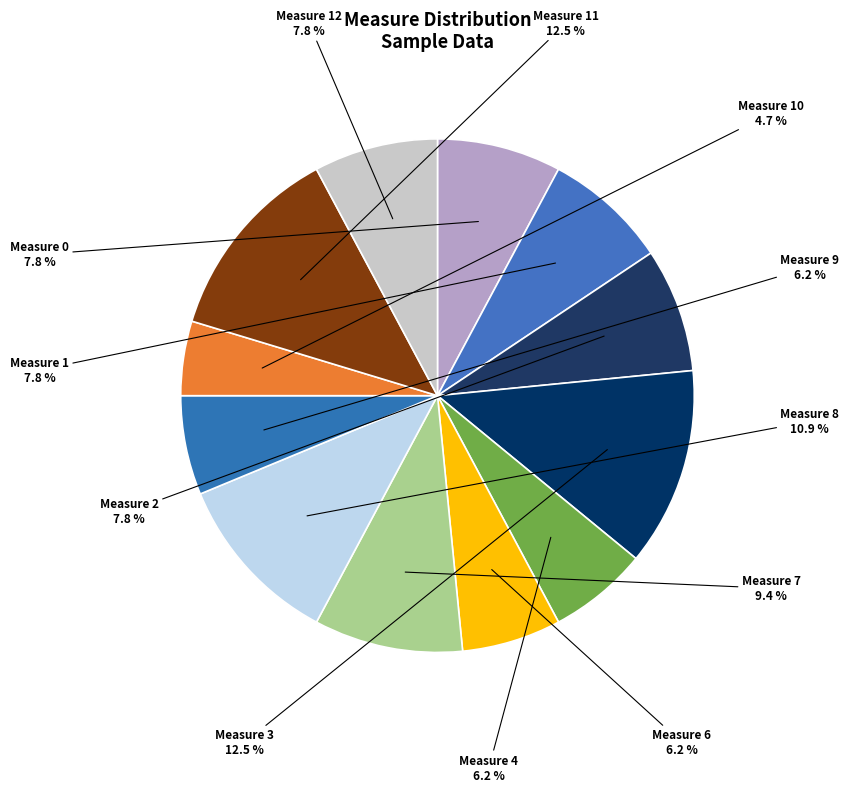

How many slices are in this pie chart?

12